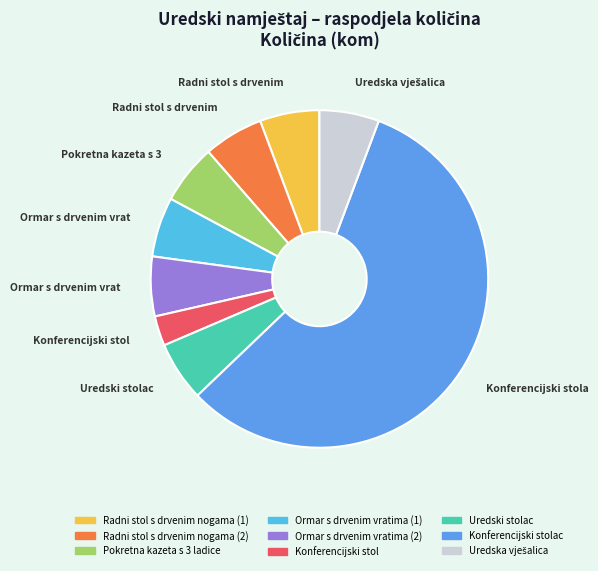

The Uredski stolac slice represents 1% of the pie. True or false?

False